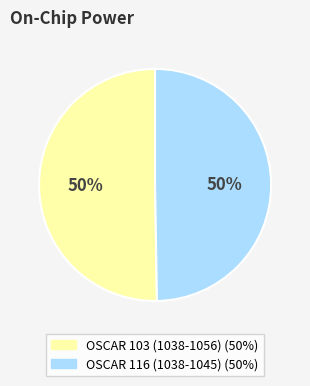

What percentage is the OSCAR 116 (1038-1045) slice, to the nearest percent?

50%